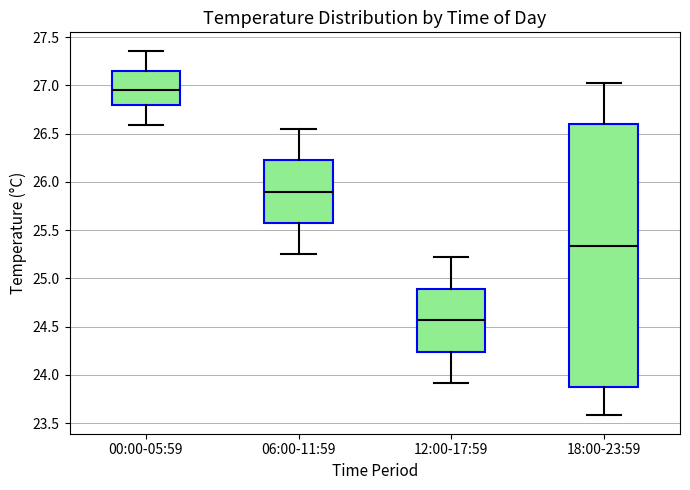

Reading left to right, read every box against the y-axis: the position of its median line, the range the box covers, and the ends of its whiskers. The values are not printed on the chart, so give them approximately, as read against the axis.

00:00-05:59: median 26.95, box 26.80 to 27.15, whiskers 26.60 to 27.35
06:00-11:59: median 25.90, box 25.55 to 26.25, whiskers 25.25 to 26.55
12:00-17:59: median 24.55, box 24.25 to 24.90, whiskers 23.90 to 25.20
18:00-23:59: median 25.35, box 23.85 to 26.60, whiskers 23.60 to 27.00